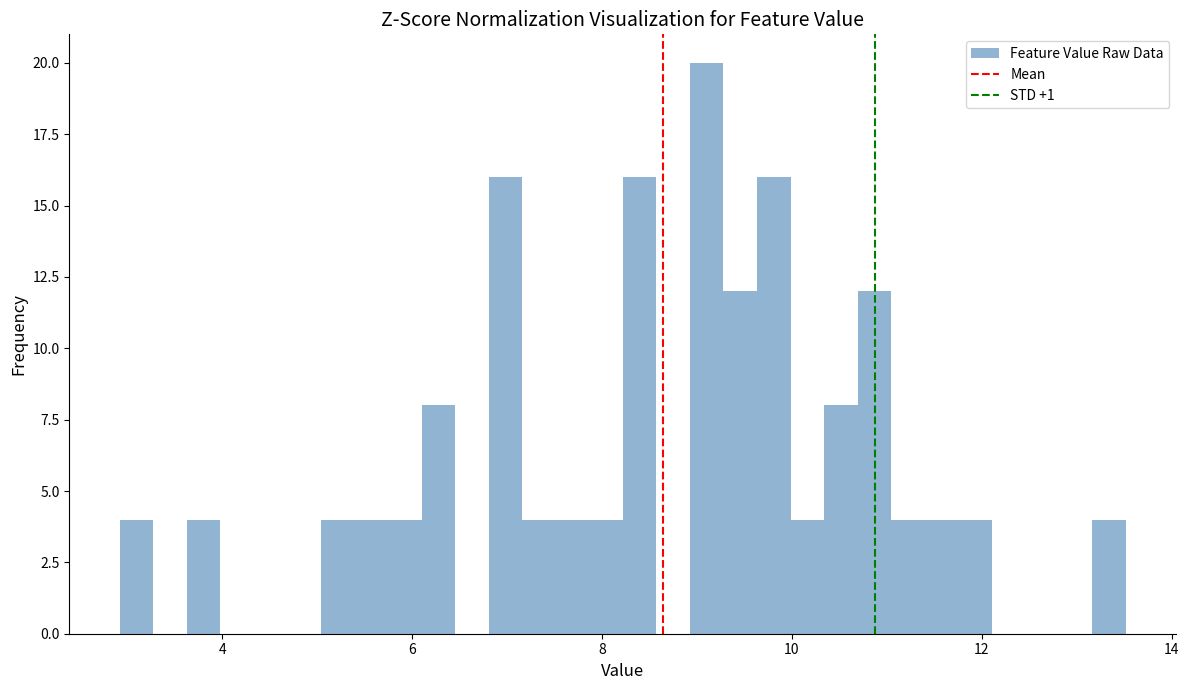

Around what value on the x-axis is the tallest bar? Give the approximate position of its centre, as read against the axis.

9.2